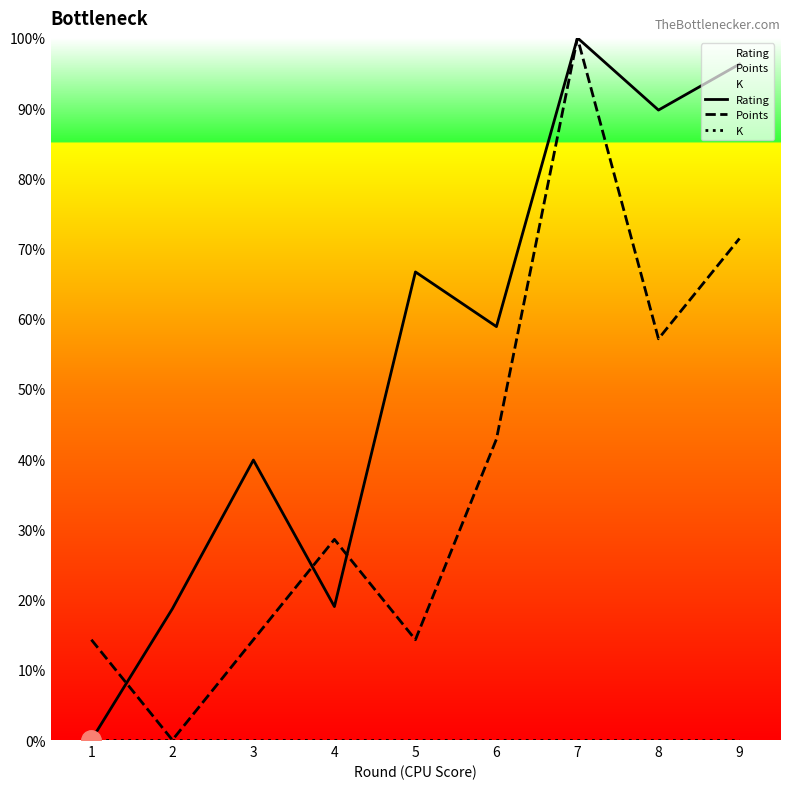

Reading left to right, list all the values displayed in this chart.

Rating: 0.0	18.7	39.9	19.0	66.7	58.9	100.0	89.7	96.3
Points: 14.3	0.0	14.3	28.6	14.3	42.9	100.0	57.1	71.4
K: 0.0	0.0	0.0	0.0	0.0	0.0	0.0	0.0	0.0